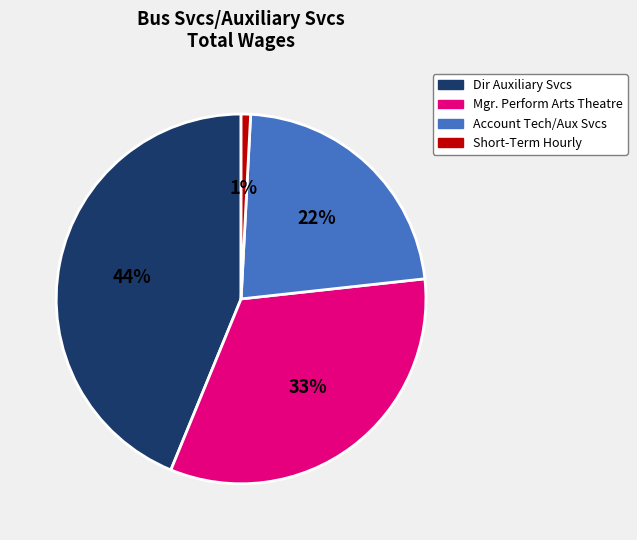

Is the sum of Mgr. Perform Arts Theatre and Short-Term Hourly greater than half?

No